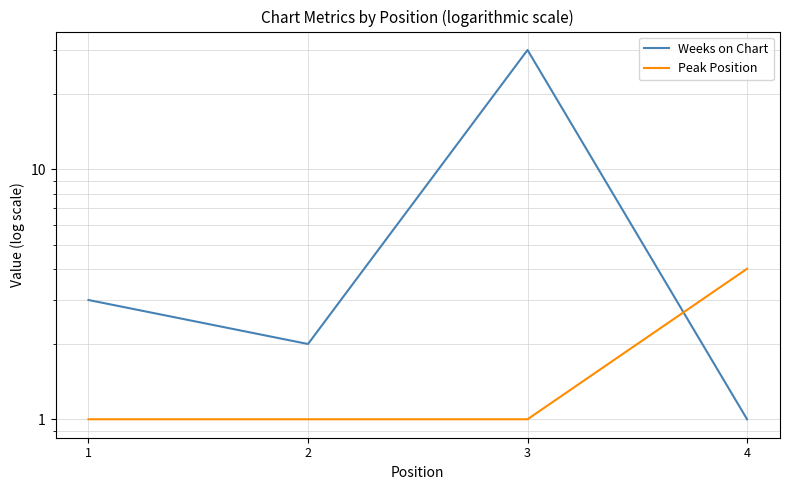

At which category is the sum across all series the highest?

3